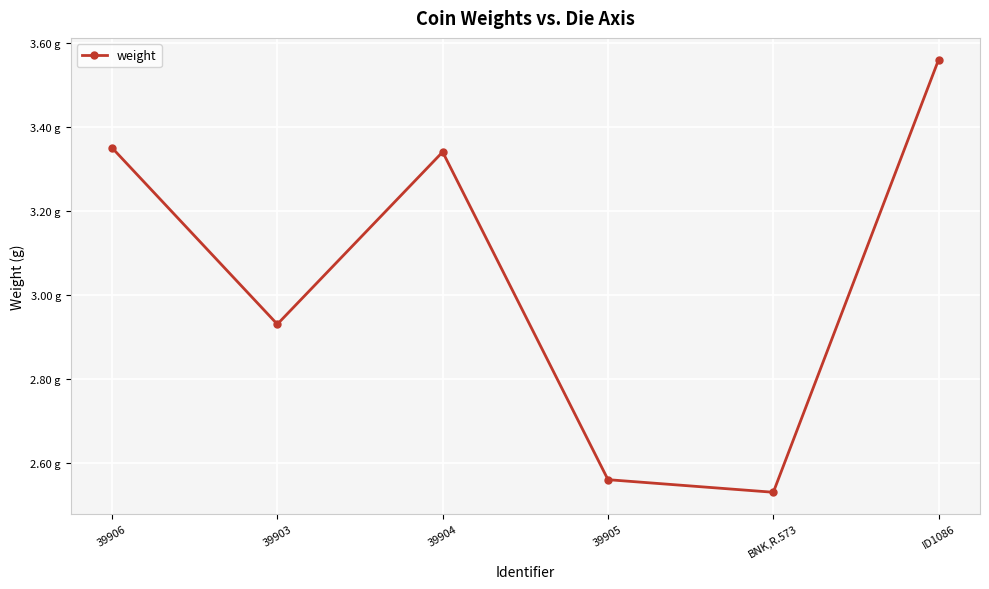

What is the average value?

3.0